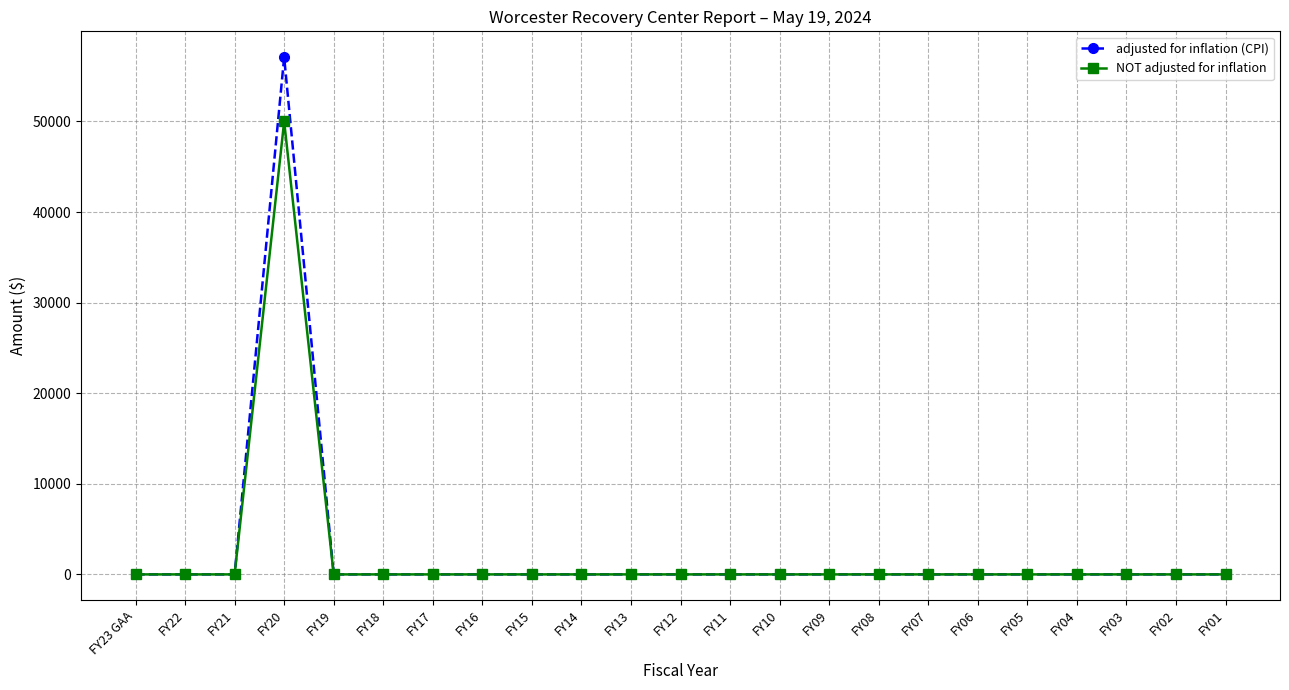

What is the label of the 12th point from the right?

FY12